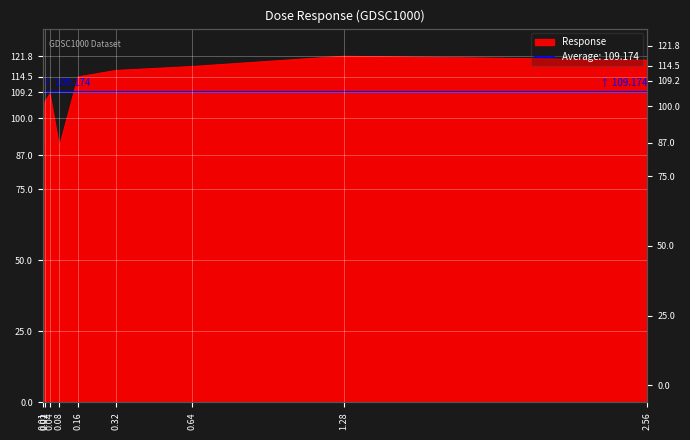

Rank the categories by value from highest to lowest.

1.28, 2.56, 0.64, 0.32, 0.16, 0.04, 0.02, 0.08, 0.01